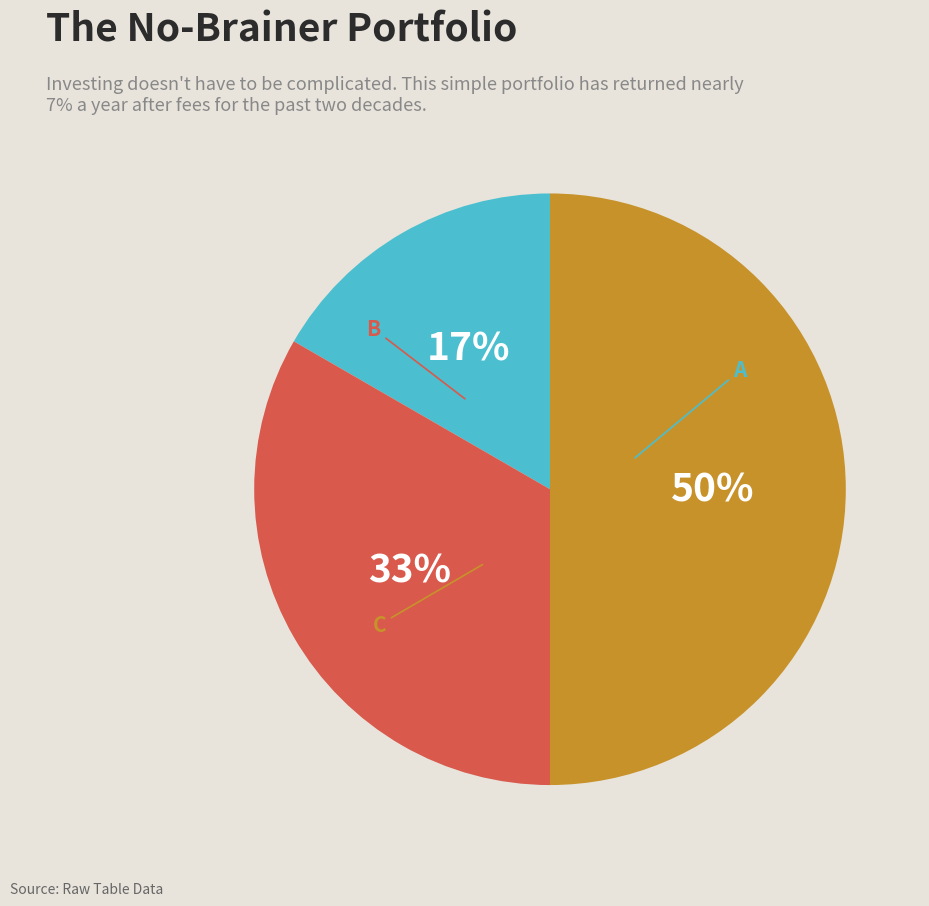

Does any single category account for the majority?

No